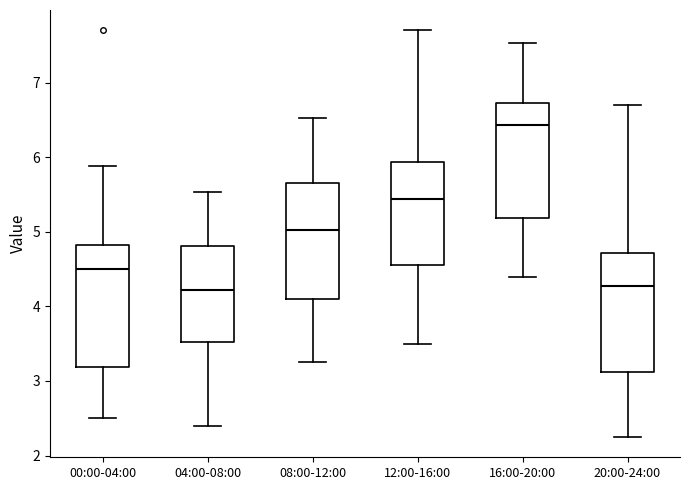

Where does the upper whisker of the box for 04:00-08:00 end on the y-axis? The values are not printed on the chart, so give them approximately, as read against the axis.

5.5